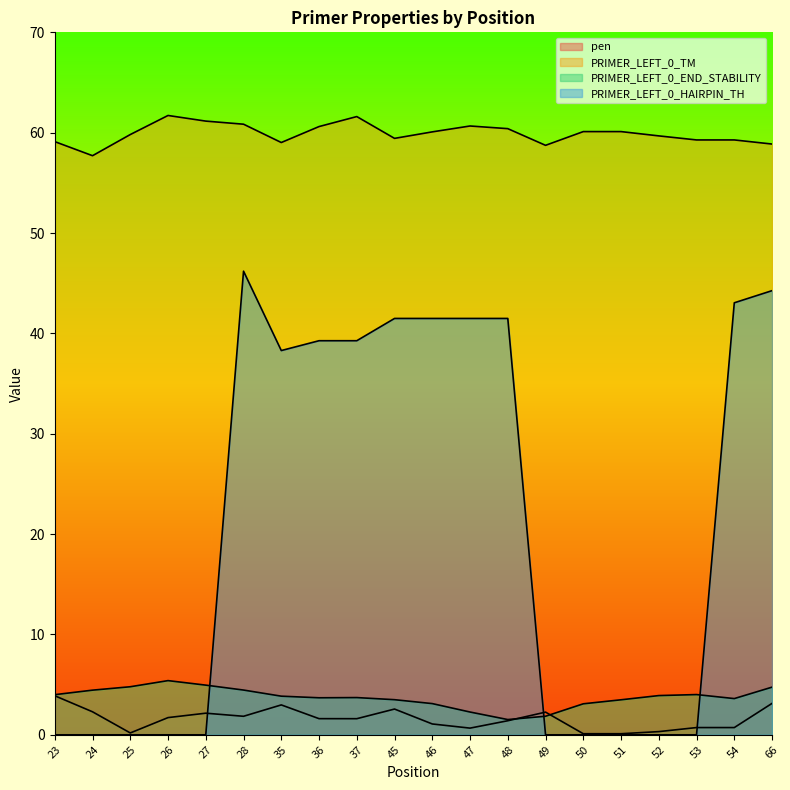

Which series has the largest total across all categories?

PRIMER_LEFT_0_TM